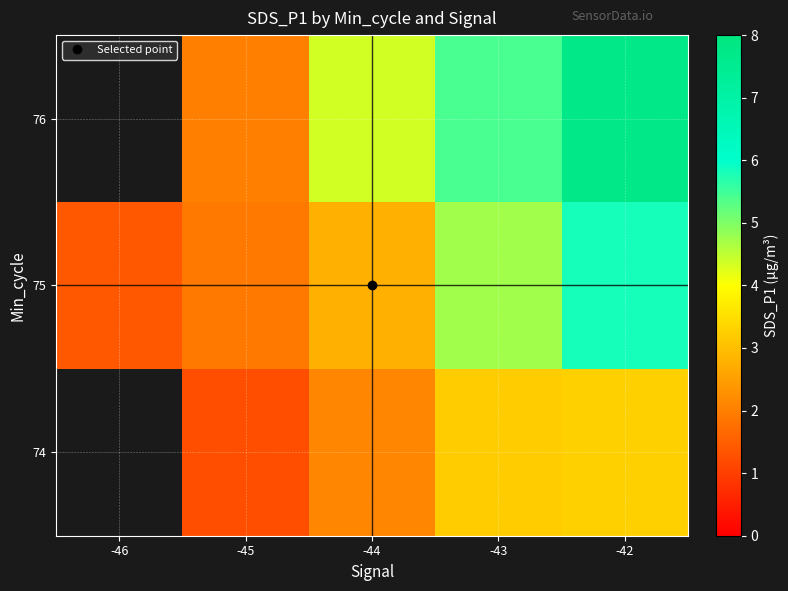

How many series are shown in this chart?

3